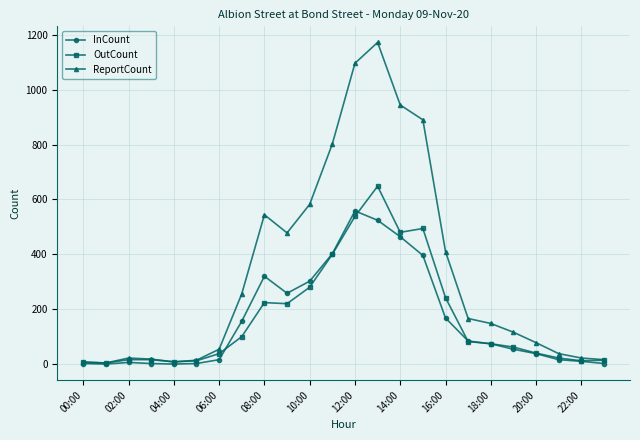

What are all the series names shown in the legend?

InCount, OutCount, ReportCount